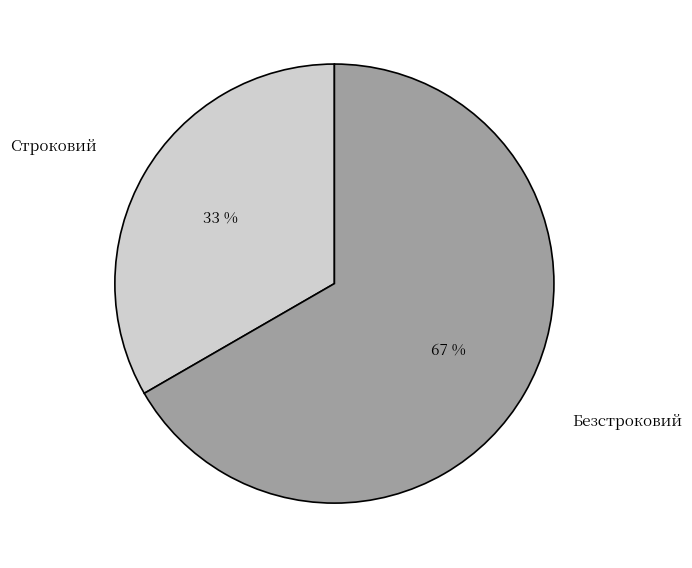

Is the sum of Безстроковий and Строковий greater than half?

Yes